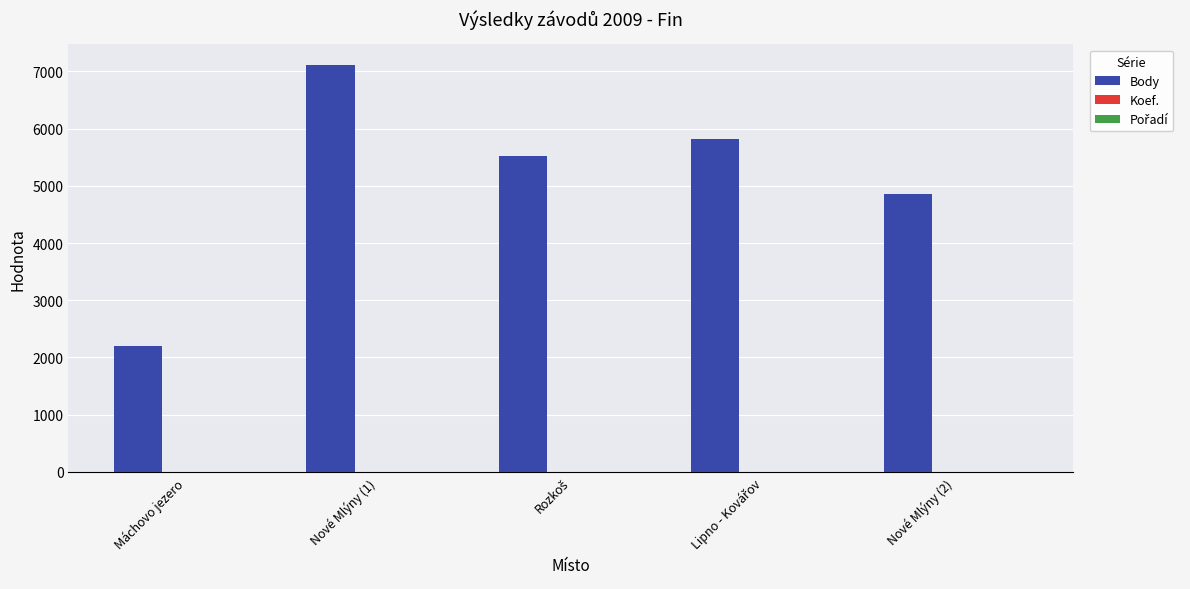

Which category has the highest value across all series?

Nové Mlýny (1)